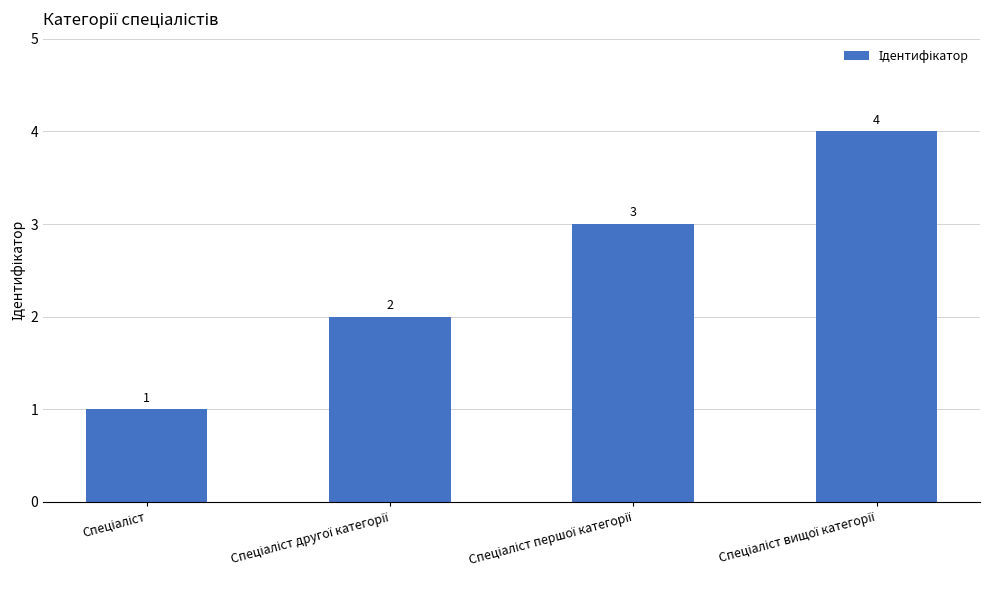

What is the sum of all values?

10